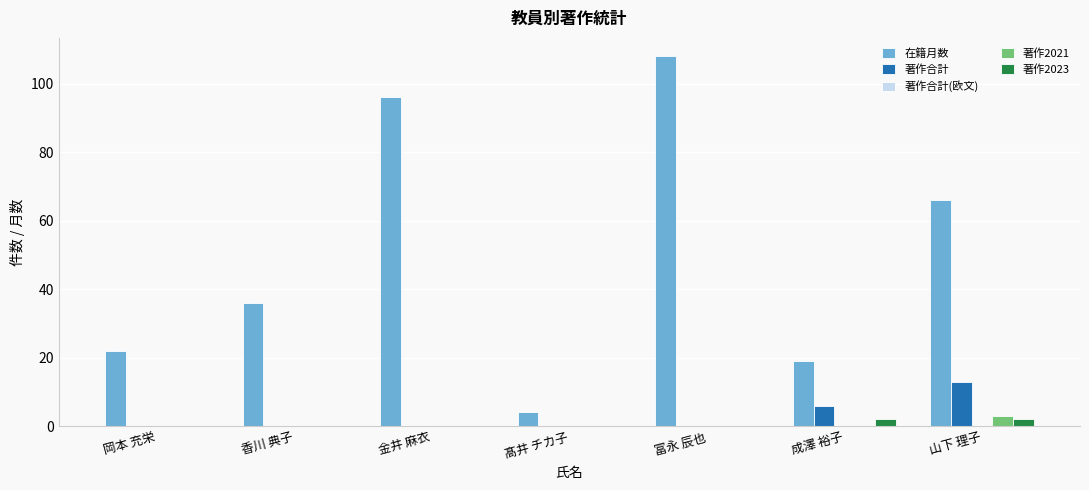

Which category has the highest value across all series?

冨永 辰也